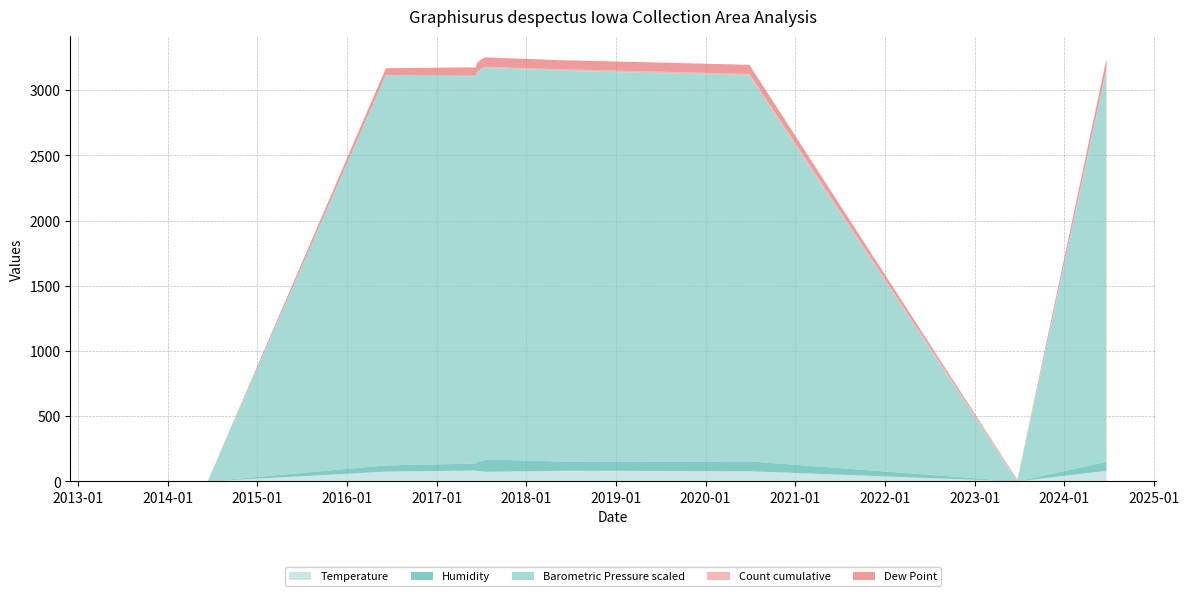

Reading left to right, what are all the values shown in this chart?

Temperature: 2013-06-20=0	2014-05-01=0	2014-06-14=0	2016-06-08=75	2017-06-10=83	2017-06-10=83	2017-06-14=80	2017-06-14=80	2017-07-04=78	2017-07-18=74	2018-07-03=82	2018-07-03=82	2020-06-28=78	2023-06-24=0	2024-06-21=81
Humidity: 2013-06-20=0	2014-05-01=0	2014-06-14=0	2016-06-08=48	2017-06-10=54	2017-06-10=54	2017-06-14=73	2017-06-14=73	2017-07-04=78	2017-07-18=95	2018-07-03=68	2018-07-03=68	2020-06-28=76	2023-06-24=0	2024-06-21=70
Barometric Pressure scaled: 2013-06-20=0	2014-05-01=0	2014-06-14=0	2016-06-08=2988	2017-06-10=2968	2017-06-10=2968	2017-06-14=2975	2017-06-14=2975	2017-07-04=3002	2017-07-18=3000	2018-07-03=2996	2018-07-03=2996	2020-06-28=2957	2023-06-24=0	2024-06-21=2999
Count cumulative: 2013-06-20=1	2014-05-01=2	2014-06-14=3	2016-06-08=4	2017-06-10=5	2017-06-10=6	2017-06-14=7	2017-06-14=8	2017-07-04=9	2017-07-18=10	2018-07-03=11	2018-07-03=12	2020-06-28=13	2023-06-24=14	2024-06-21=15
Dew Point: 2013-06-20=0	2014-05-01=0	2014-06-14=0	2016-06-08=53	2017-06-10=65	2017-06-10=65	2017-06-14=71	2017-06-14=71	2017-07-04=71	2017-07-18=72	2018-07-03=70	2018-07-03=70	2020-06-28=70	2023-06-24=0	2024-06-21=77